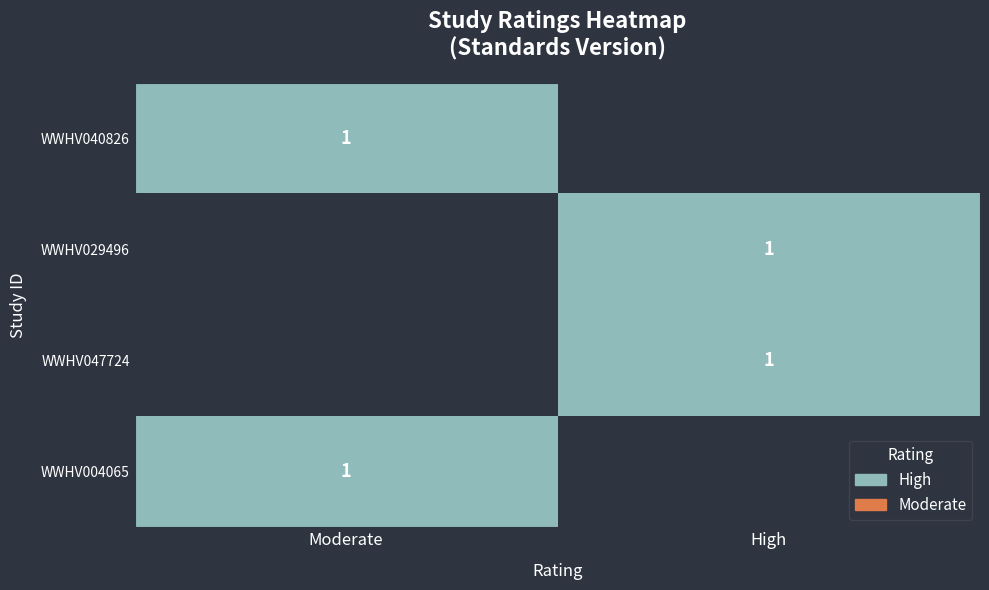

The WWHV004065 series shows 2 at Moderate. True or false?

False